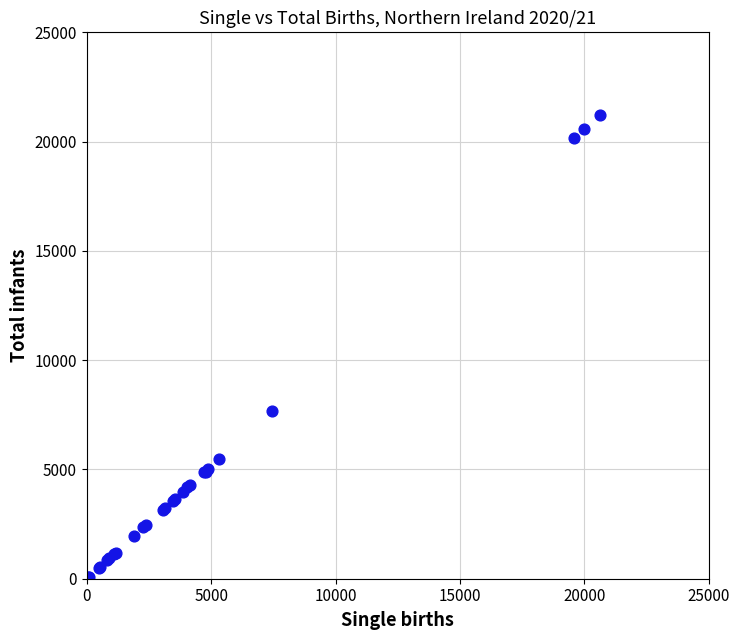

What Y value in the scatter plot is closest to 10634?

7685